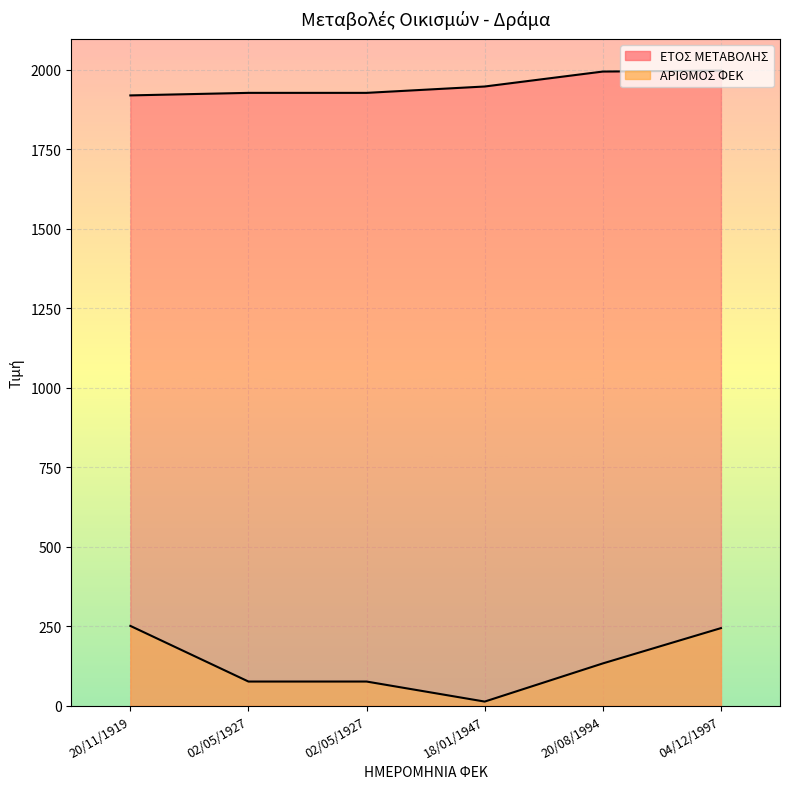

Rank the series by their maximum value, from lowest to highest.

ΑΡΙΘΜΟΣ ΦΕΚ, ΕΤΟΣ ΜΕΤΑΒΟΛΗΣ